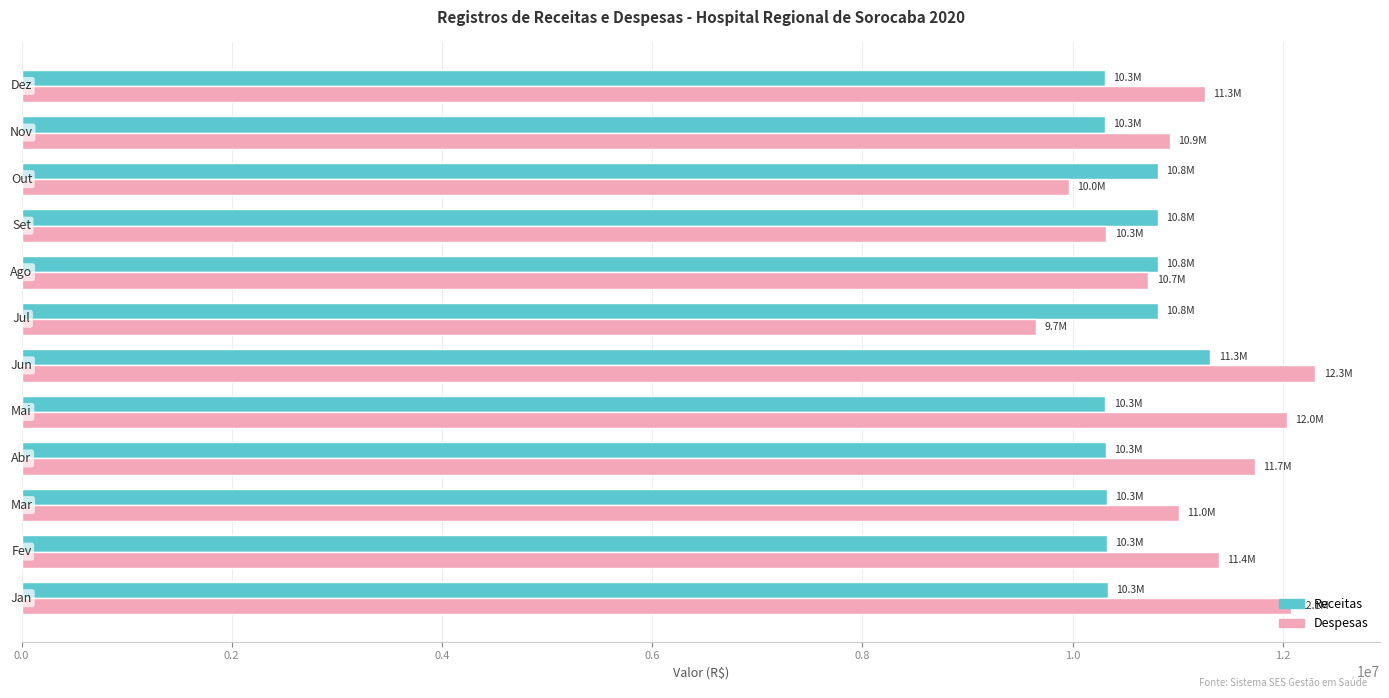

What is the approximate value of Receitas at Abr?

10317847.6